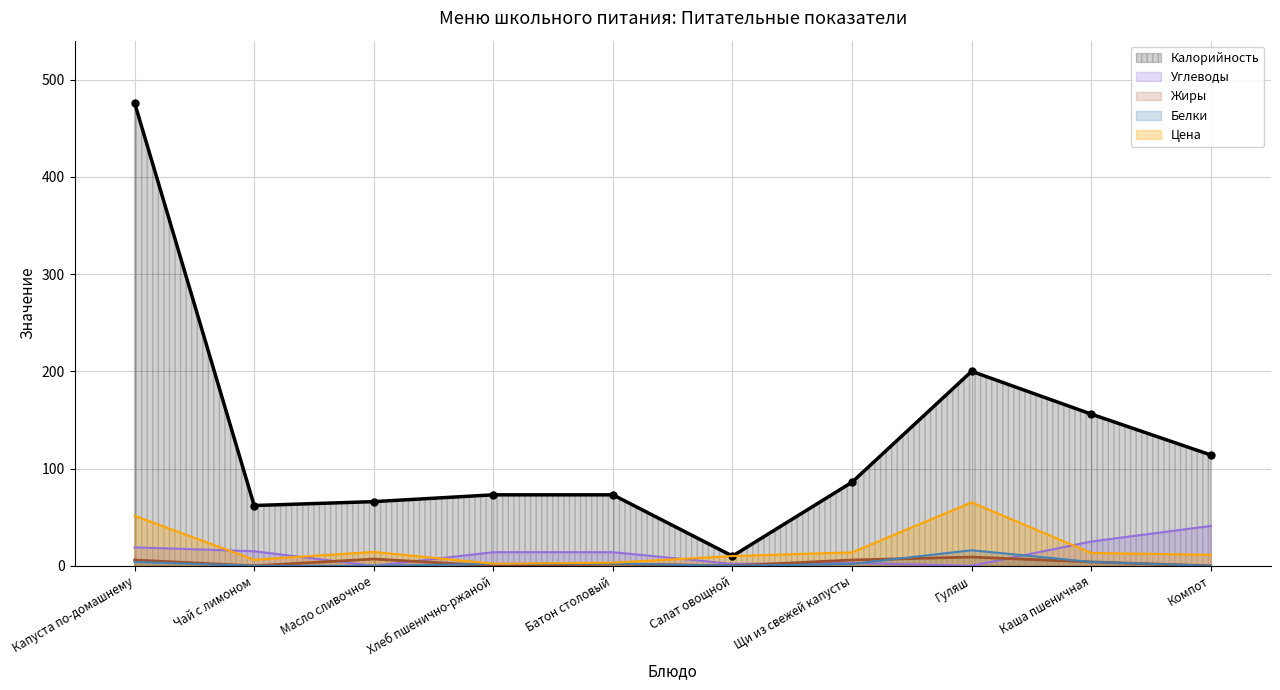

What is the difference between the second highest and second lowest values in the Белки series?

4.0